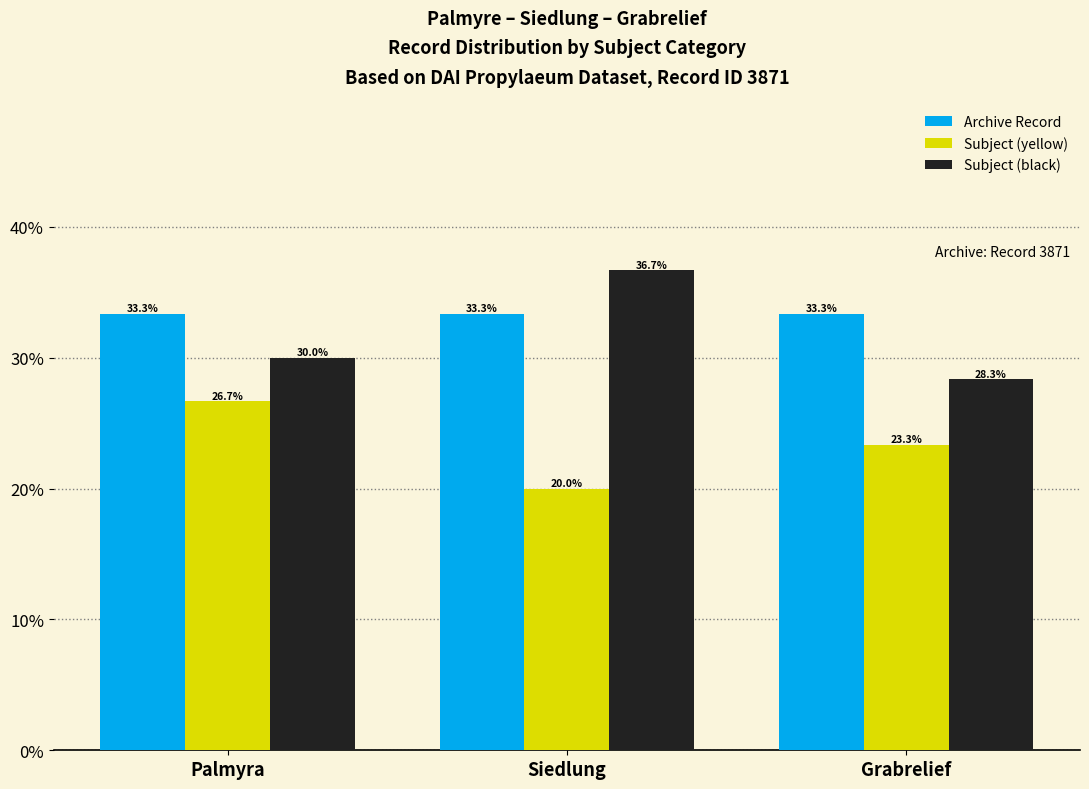

What are all the series names shown in the legend?

Archive Record, Subject (yellow), Subject (black)